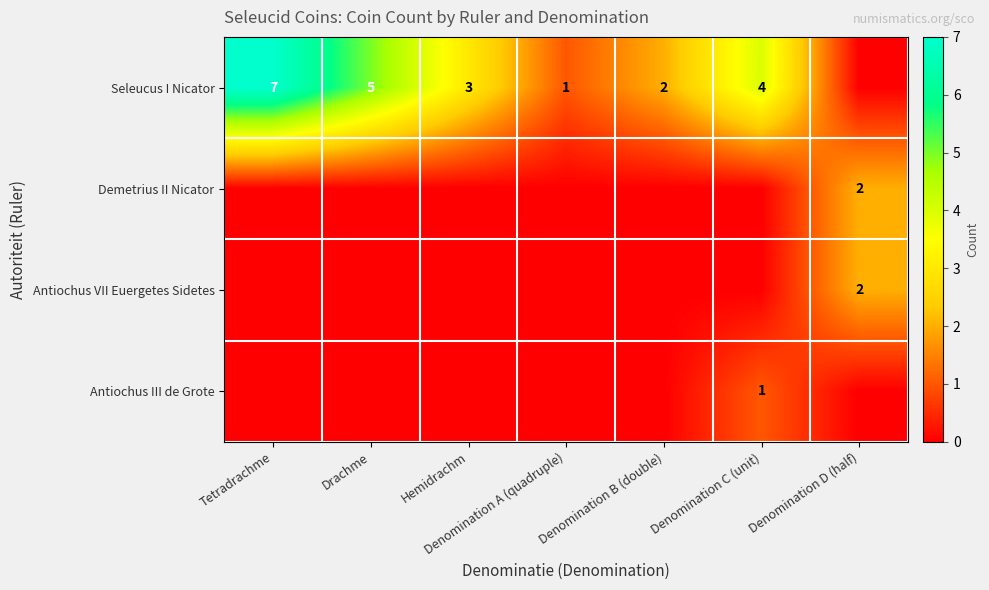

The value of Seleucus I Nicator at Tetradrachme is 10. True or false?

False